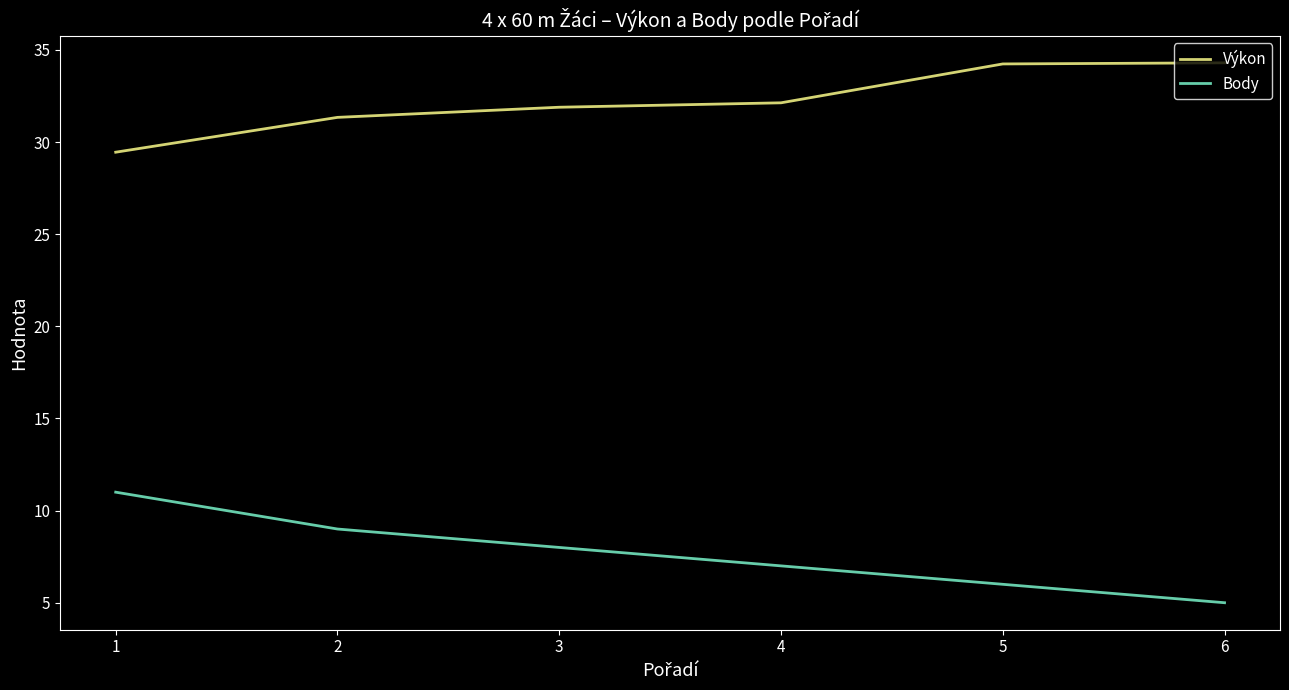

Is the value of Body at 2 greater than the value of Výkon at 1?

No